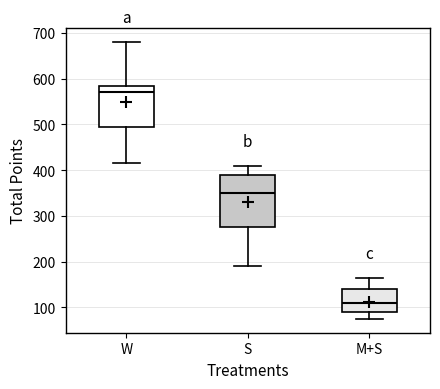

Comparing the boxes themselves (not the whiskers), which one is the tallest?

S